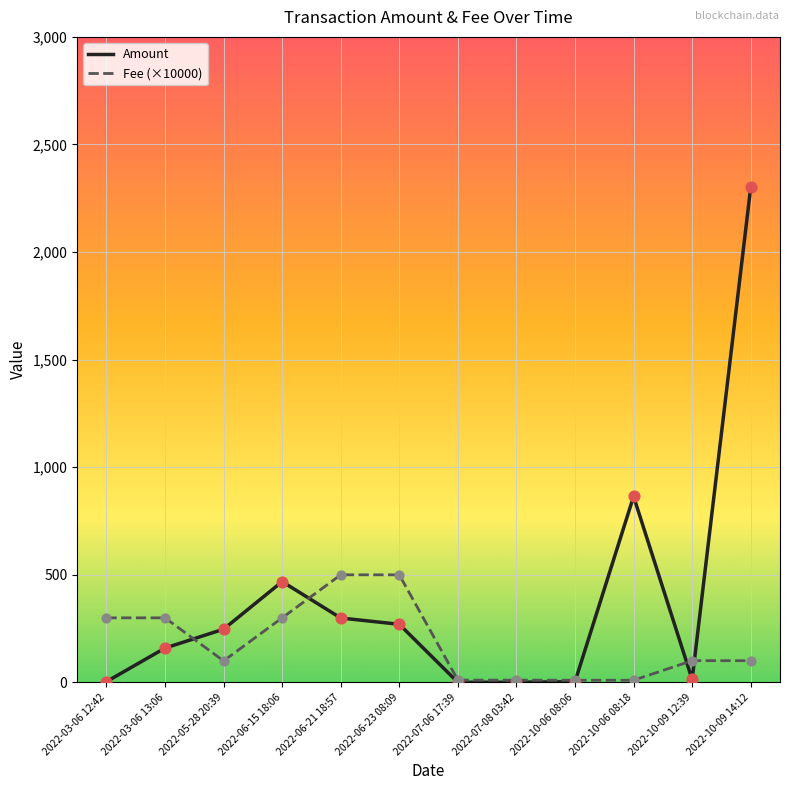

Between 2022-05-28 20:39 and 2022-10-09 14:12, which series saw the biggest shift?

Amount